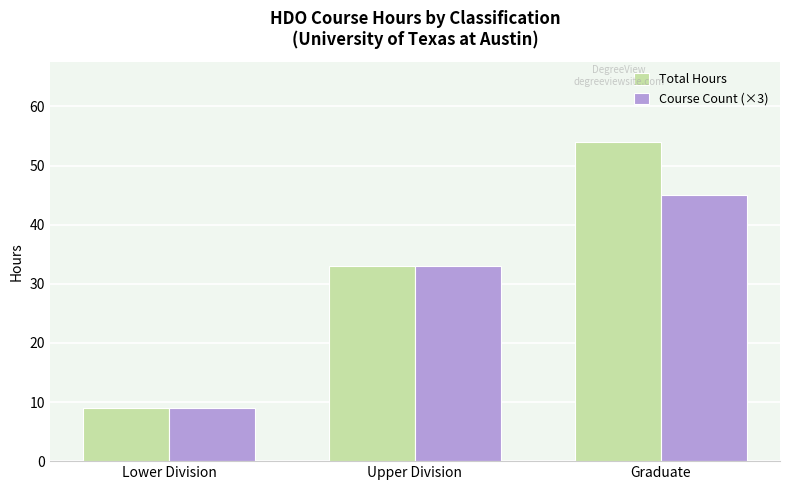

What is the difference between the Course Count (×3) values at Upper Division and Lower Division?

24